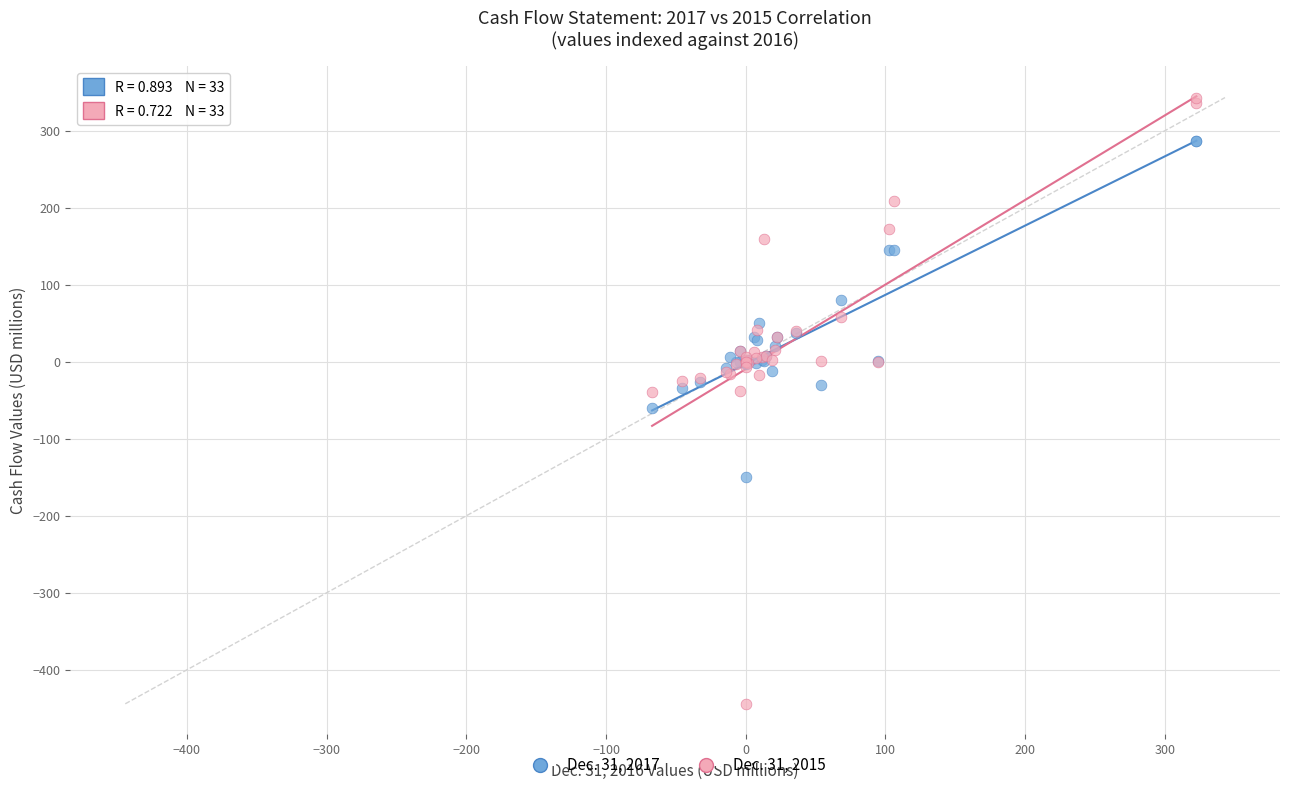

Which series reaches the maximum Y coordinate?

Dec. 31, 2015